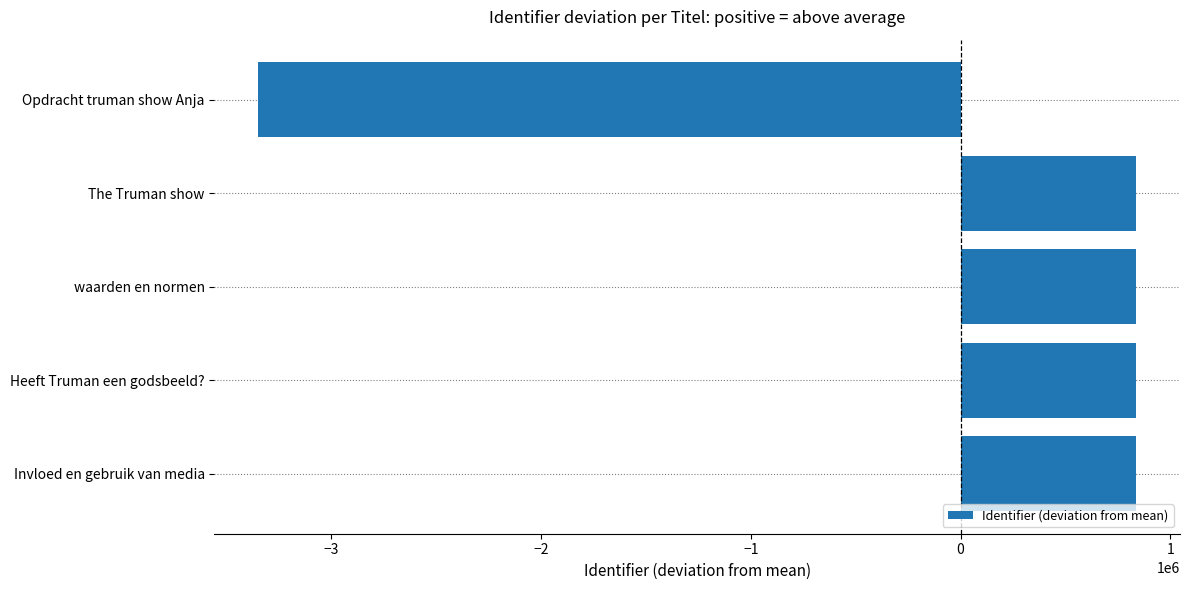

The value at Invloed en gebruik van media is 837085.8. True or false?

True